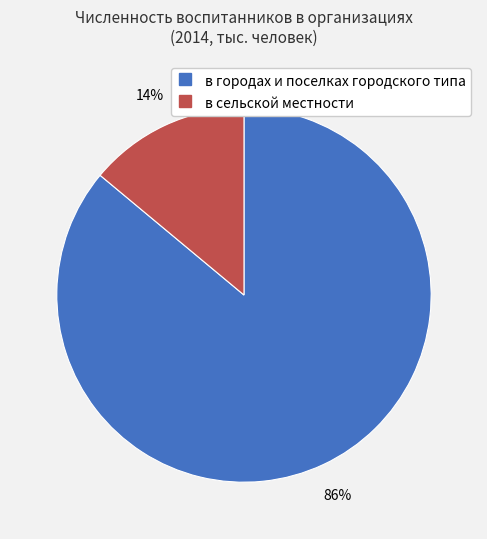

Which category accounts for the majority?

в городах и поселках городского типа